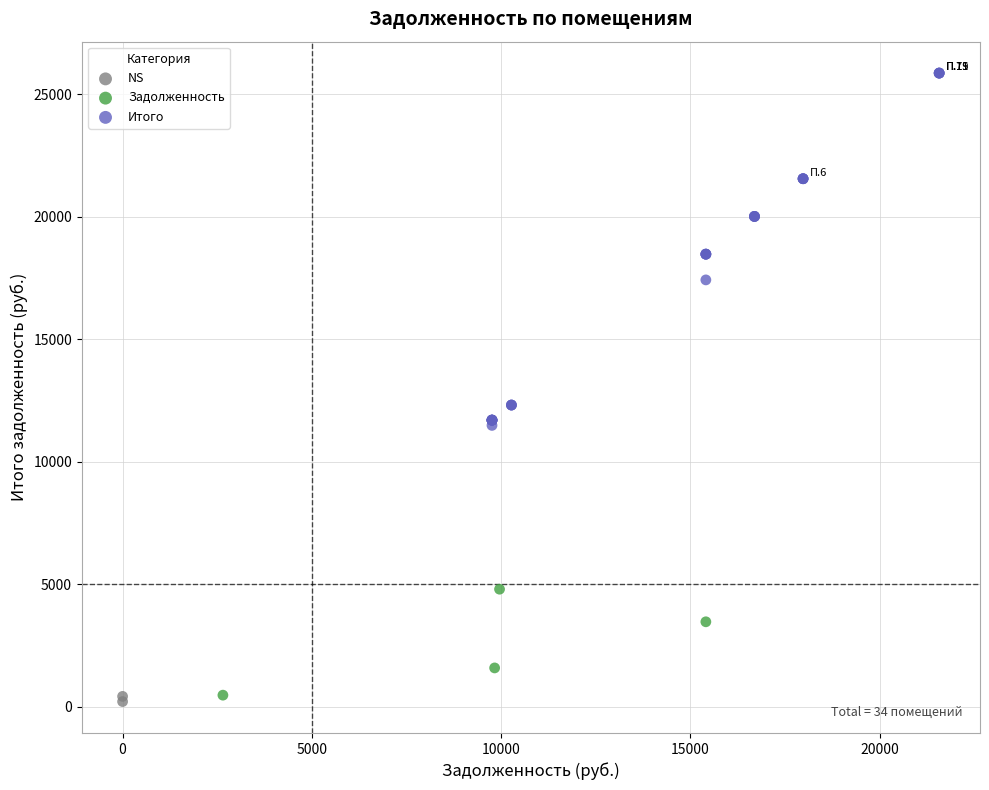

What are all the series names shown in the legend?

NS, Задолженность, Итого